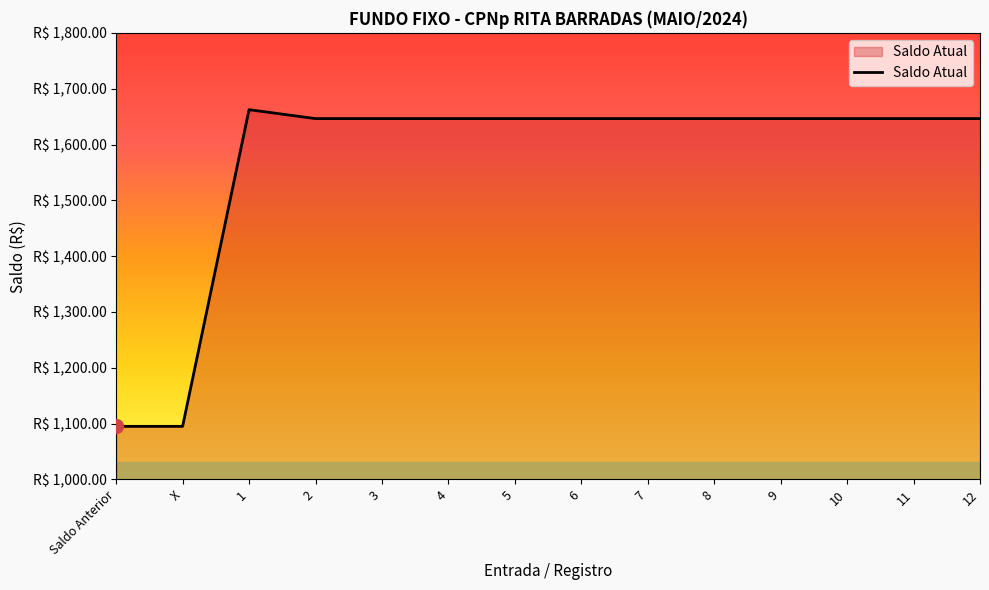

What position from the right is 4?

9